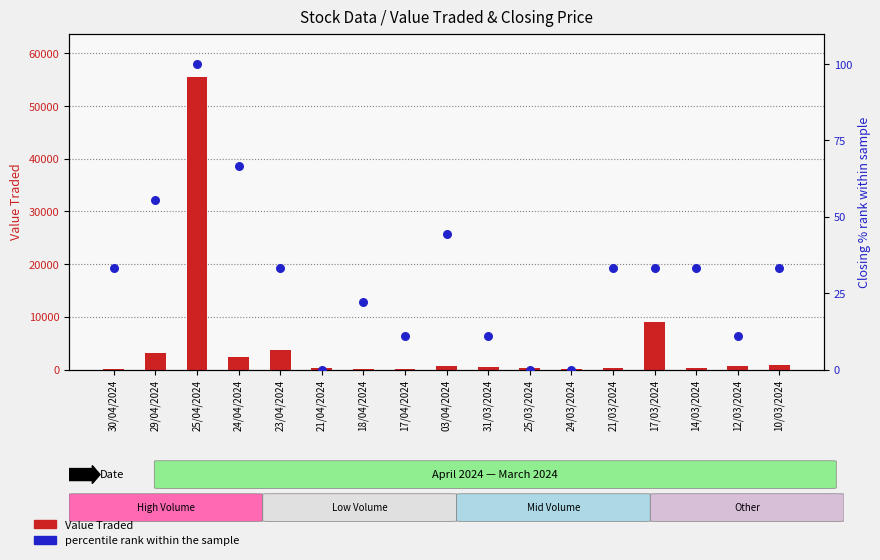

Which series has the widest spread of Y values?

Value Traded